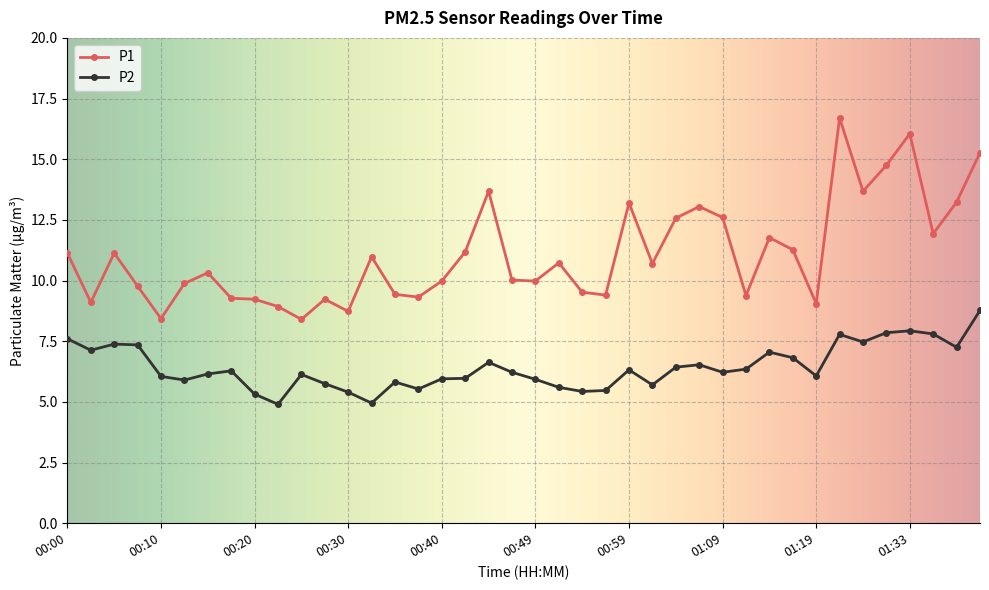

What is the sum of all P2 values?

257.2